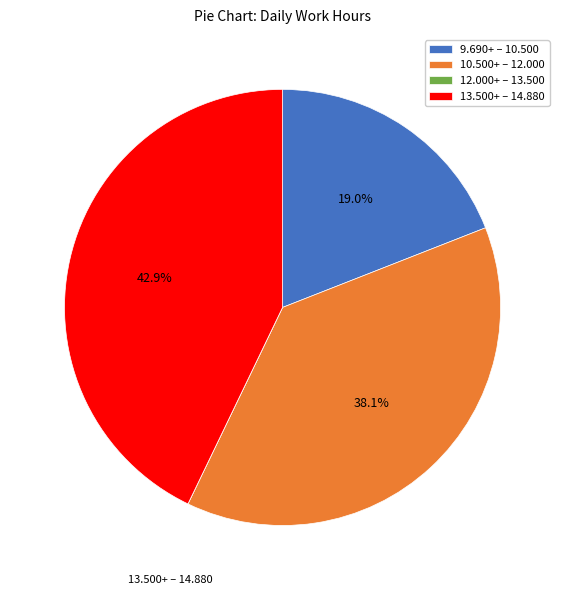

Is there any slice that represents more than half of the pie?

No